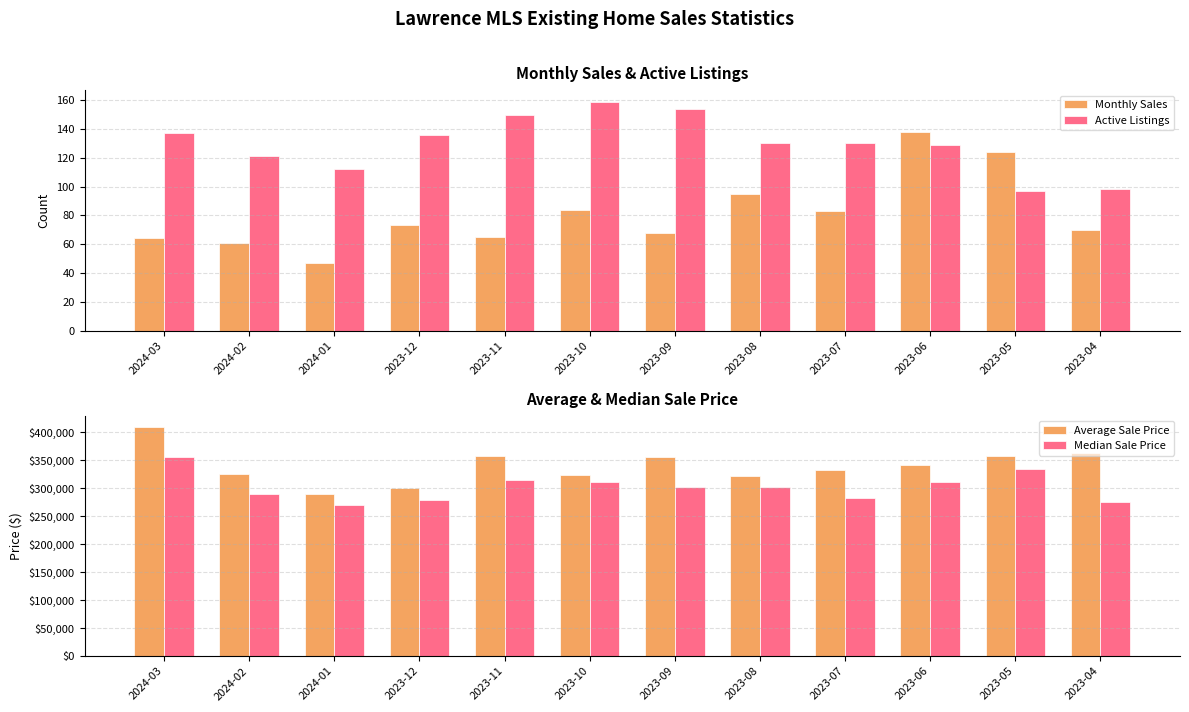

What is the sum of the Active Listings values at 2024-02 and 2023-12?

257